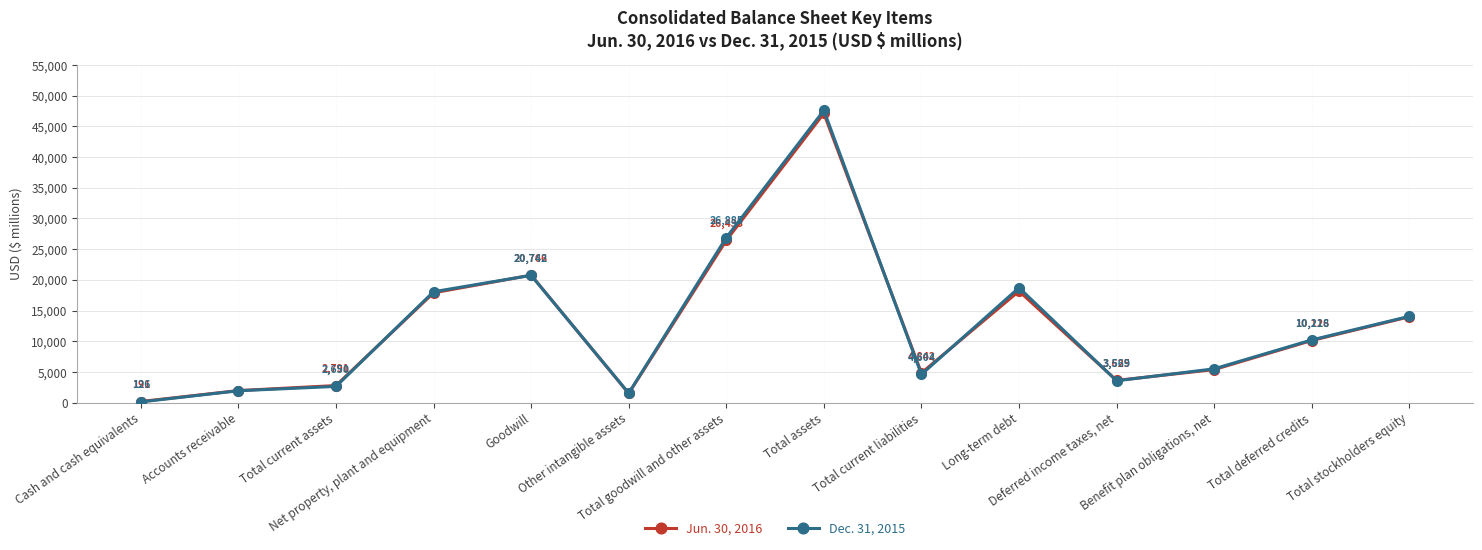

List the series in order of their peak value, highest first.

Dec. 31, 2015, Jun. 30, 2016